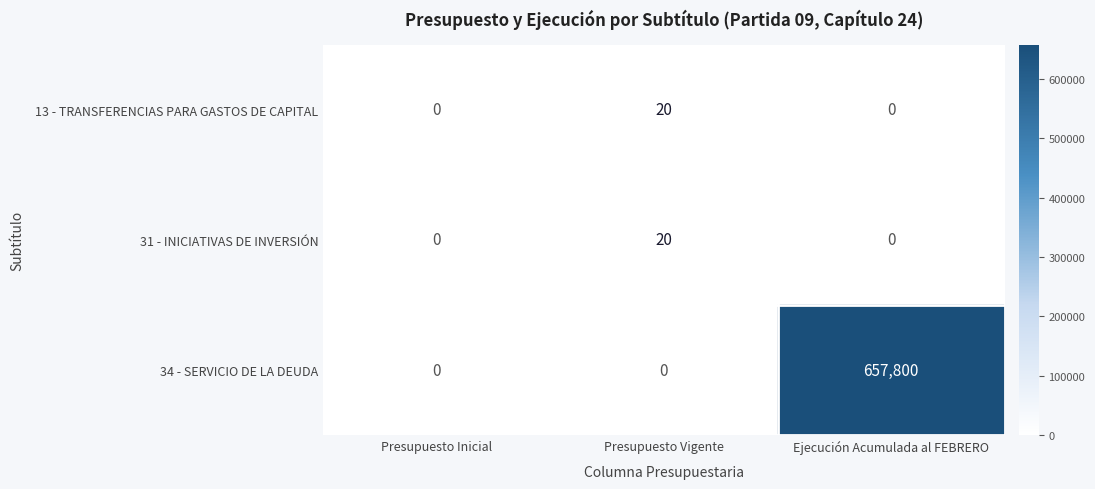

The value of 13 - TRANSFERENCIAS PARA GASTOS DE CAPITAL at Presupuesto Vigente is 35. True or false?

False